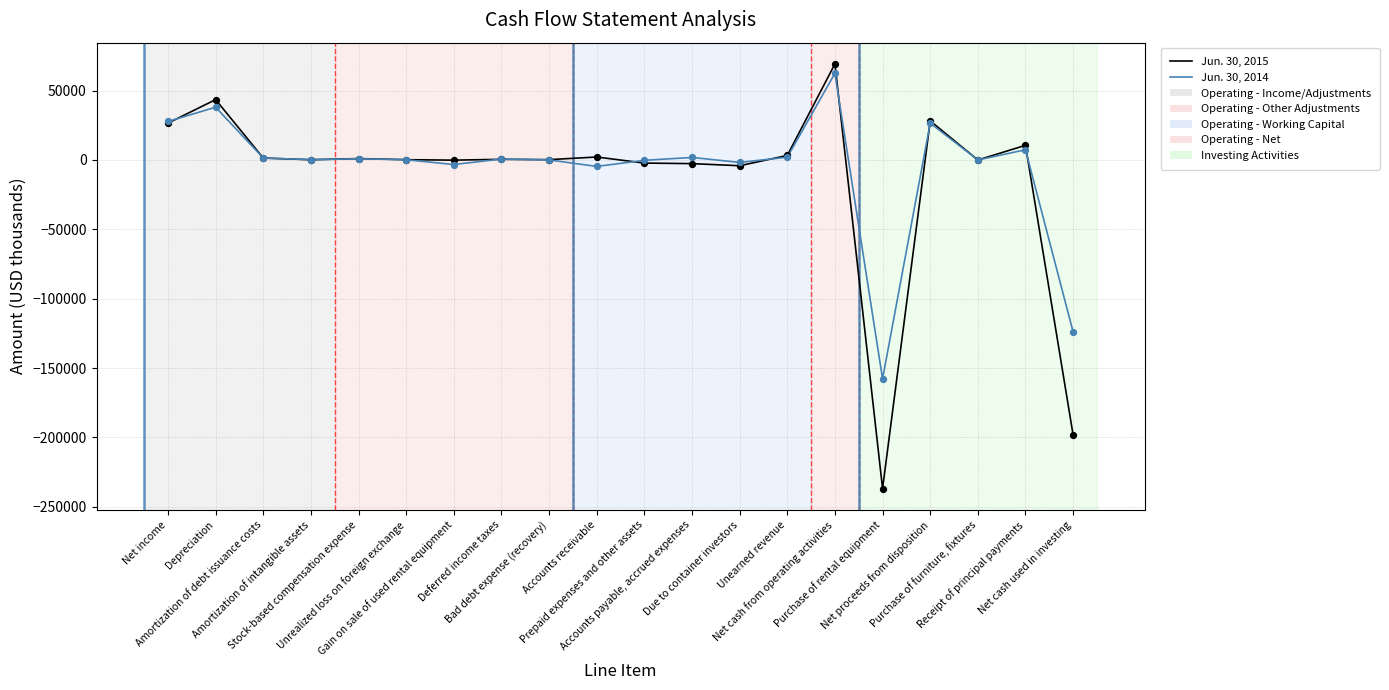

Which series has the largest range (max minus min)?

Jun. 30, 2015